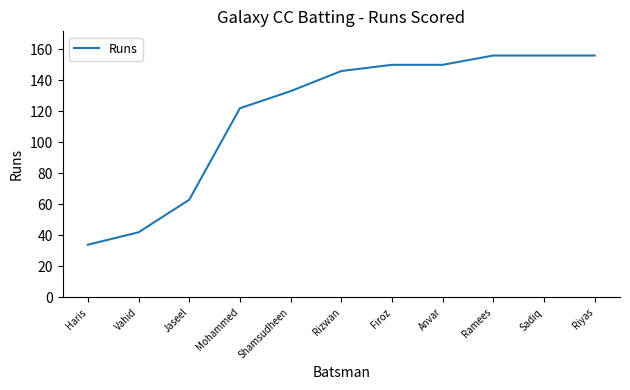

What is the sum of the values at Sadiq and Rizwan?

302